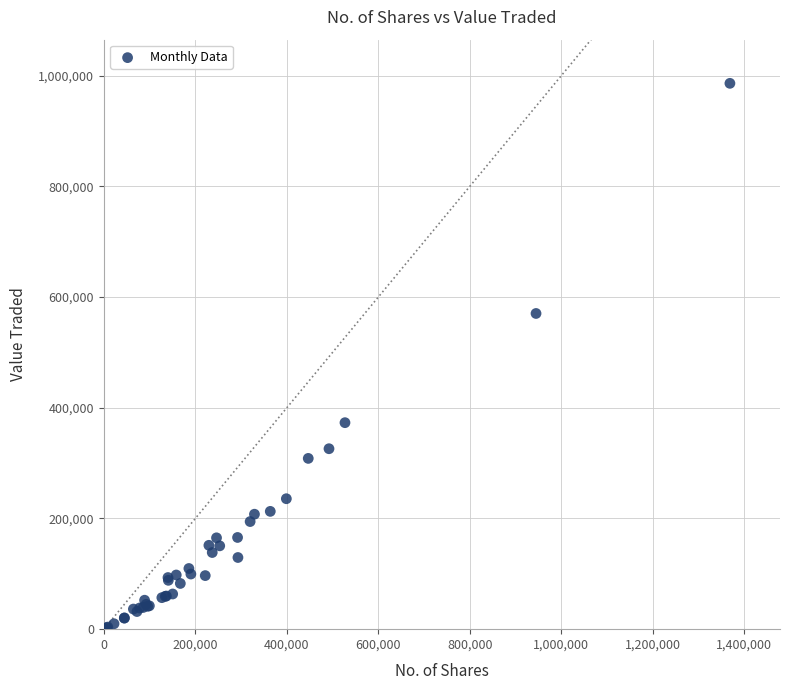

What Y value in the scatter plot is closest to 493499?

570352